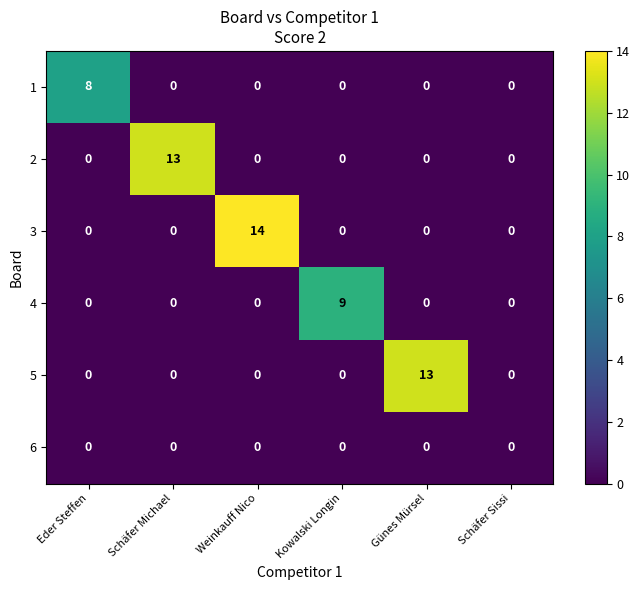

At how many categories does at least one series exceed 2?

5